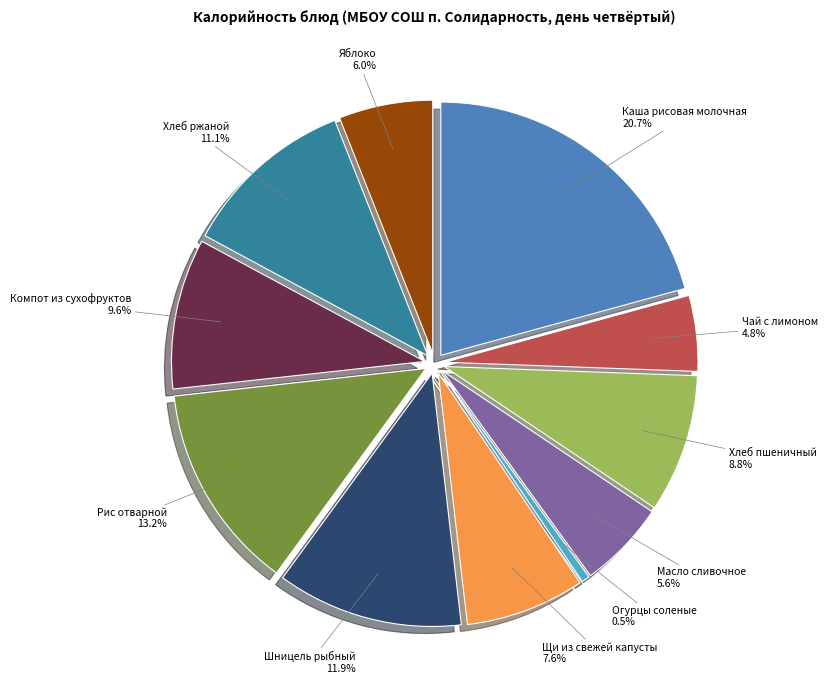

Which category has the biggest portion of the pie?

Каша рисовая молочная